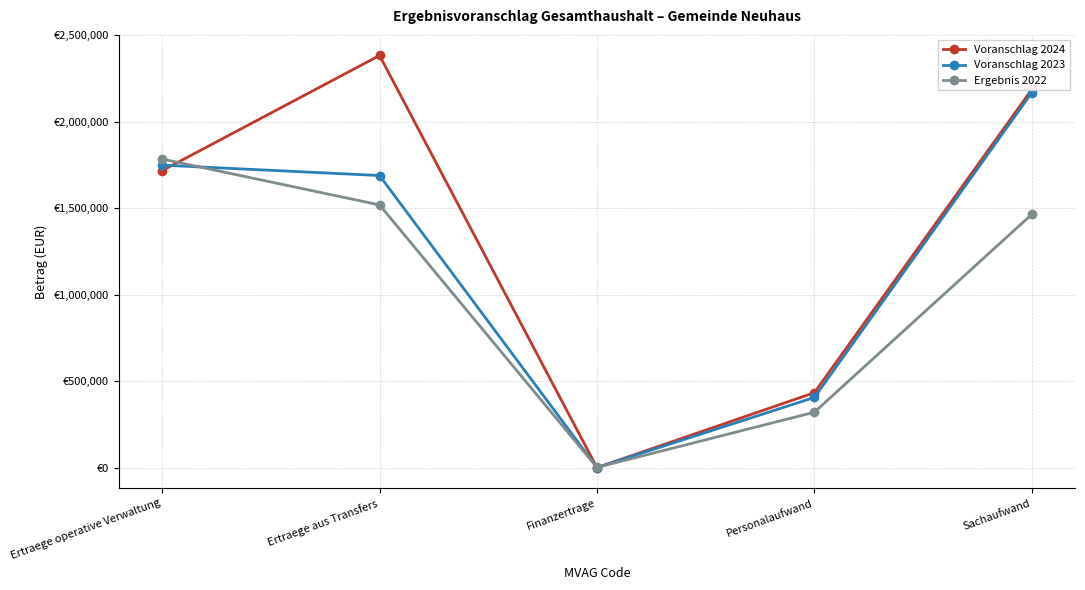

Does the chart display data point markers on the line(s)?

Yes